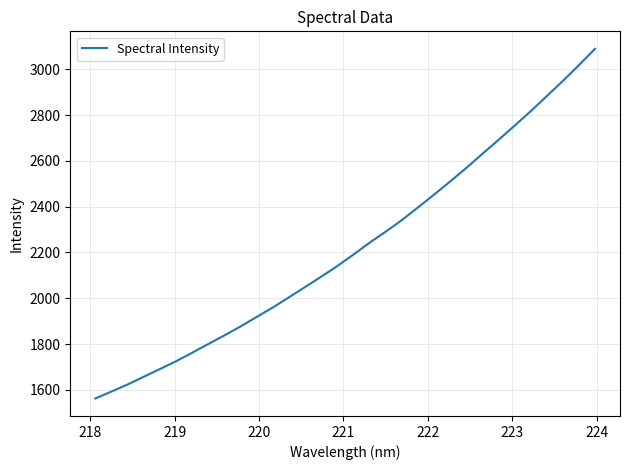

What is the difference between the second highest and second lowest values?

1425.3